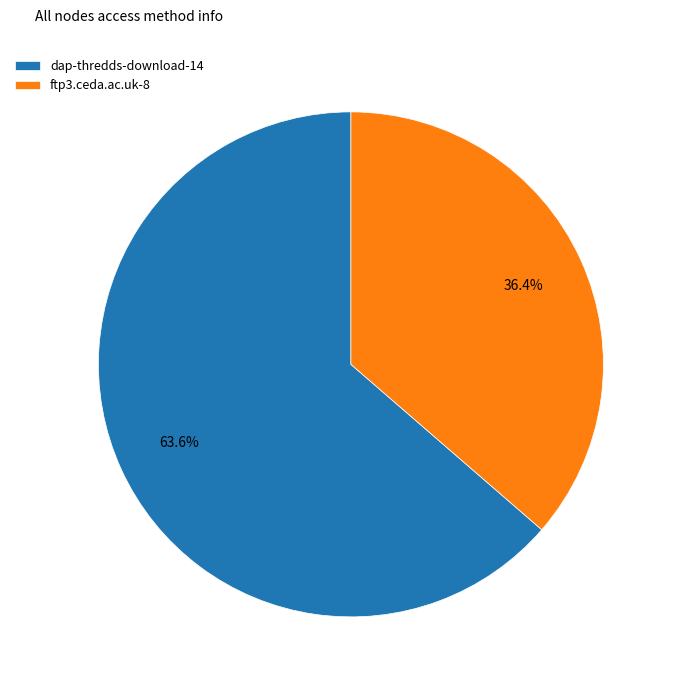

What percentage do dap-thredds-download and ftp3.ceda.ac.uk together represent?

100.0%